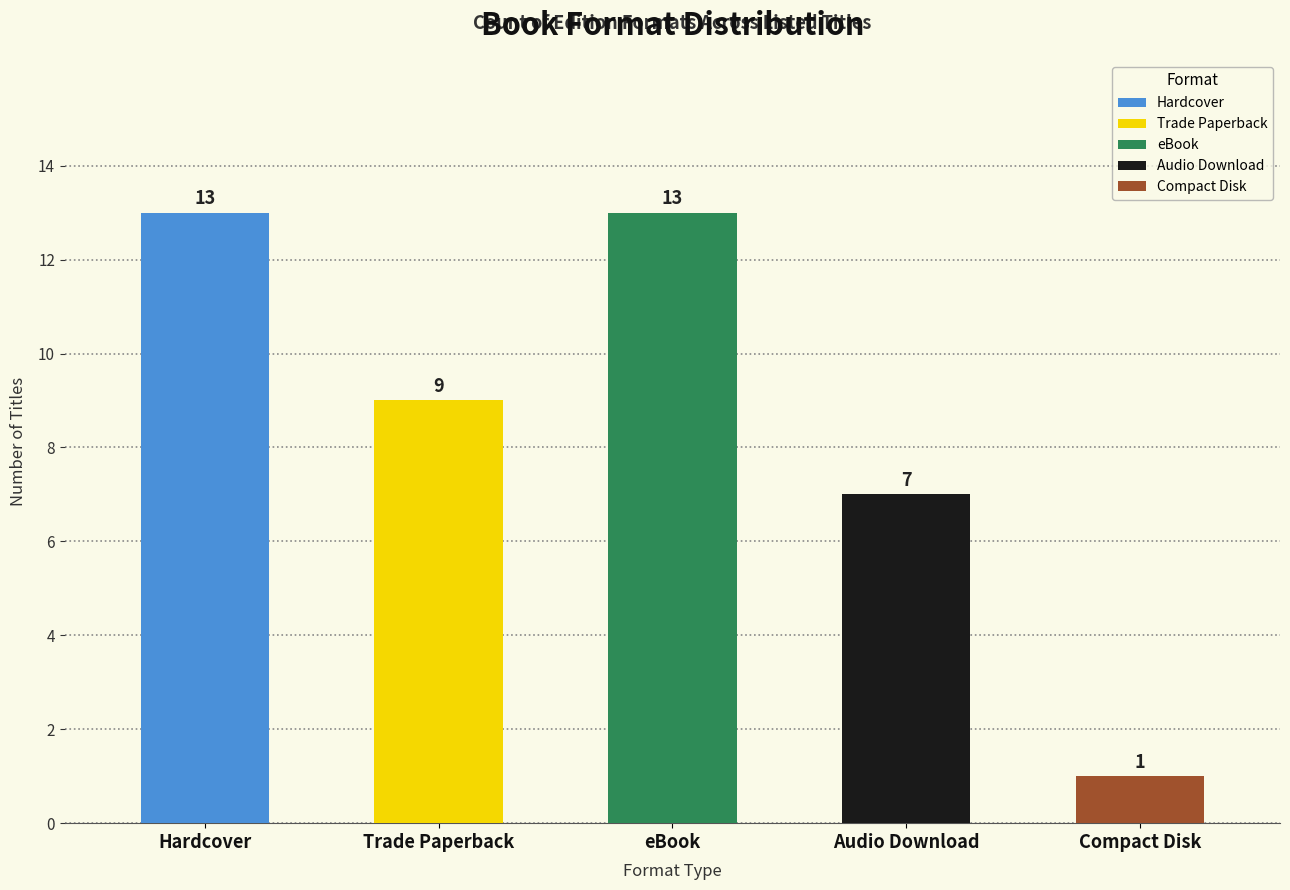

What is the label of the 3rd bar from the left?

eBook